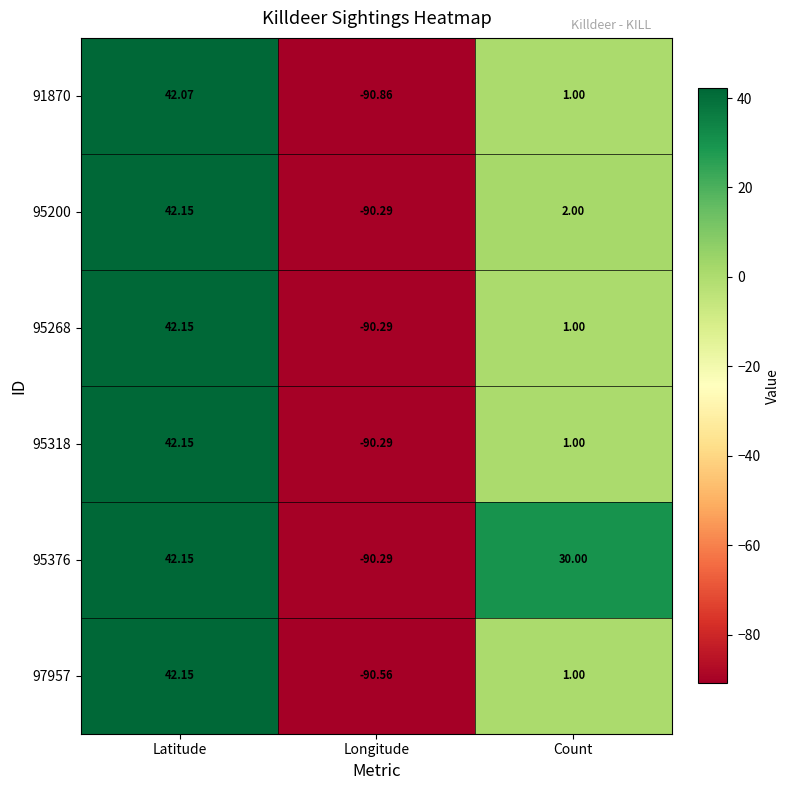

Where does the 95268 series first go above 1?

Latitude